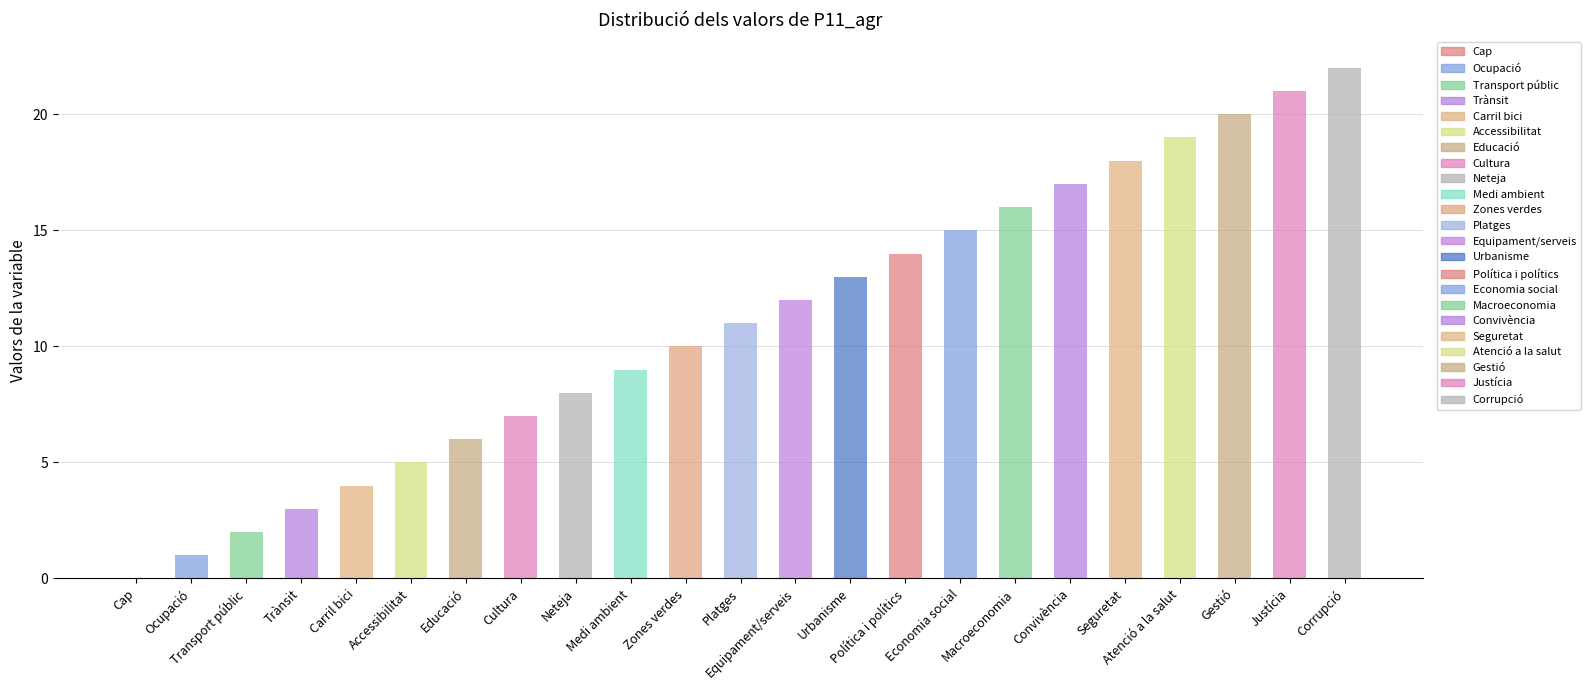

Read the value at Trànsit.

3